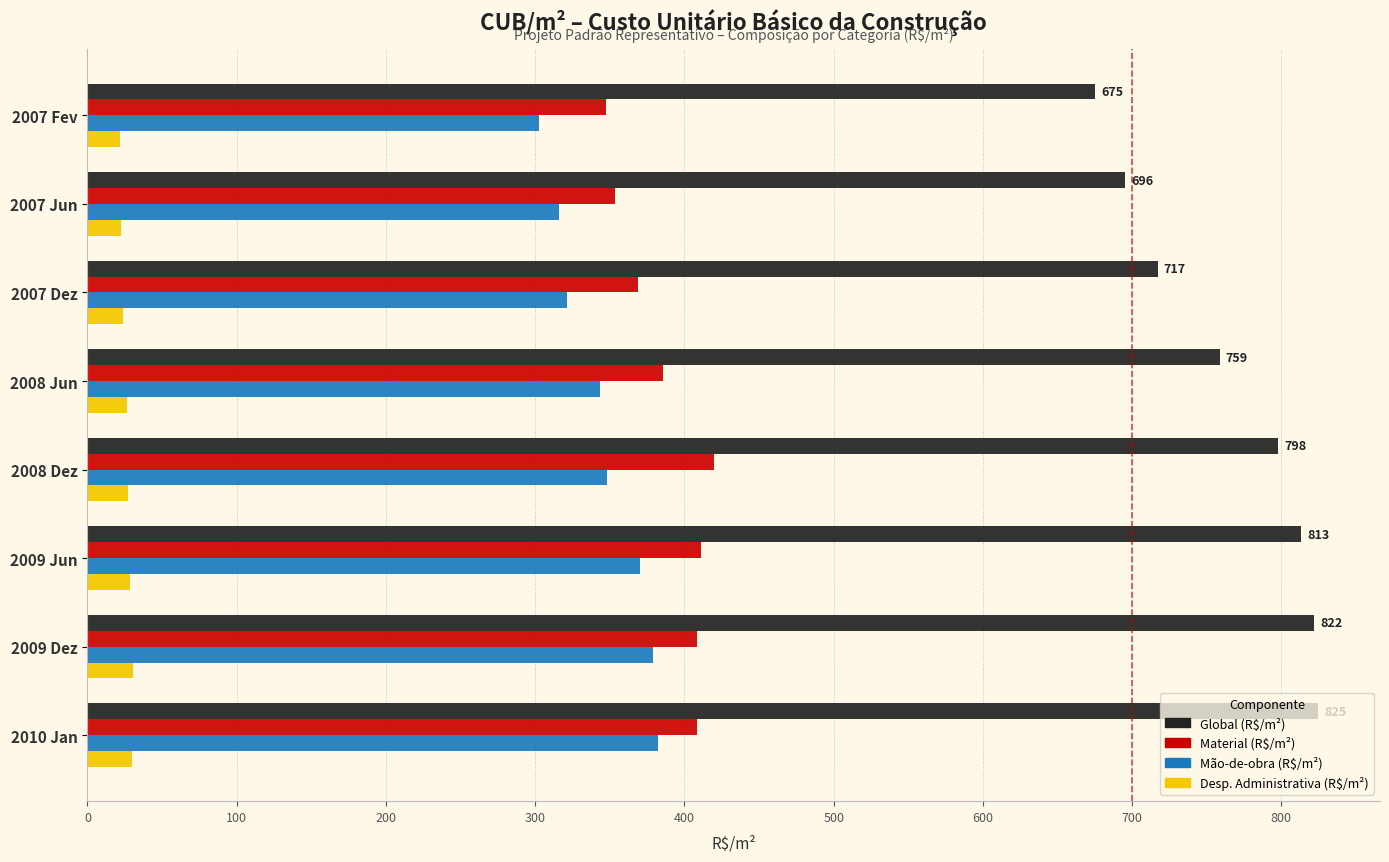

Which series has the largest range (max minus min)?

Global (R$/m²)